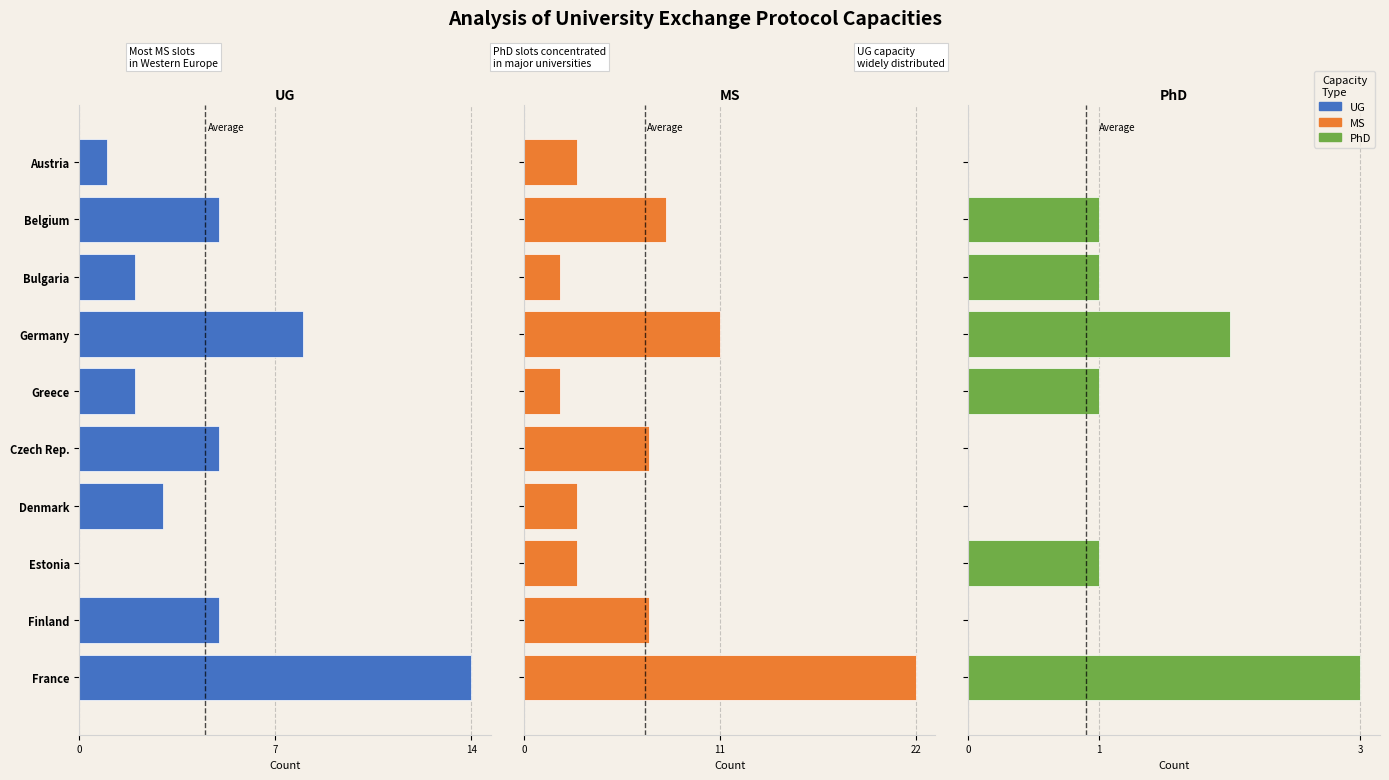

The MS series shows 22 at France. True or false?

True